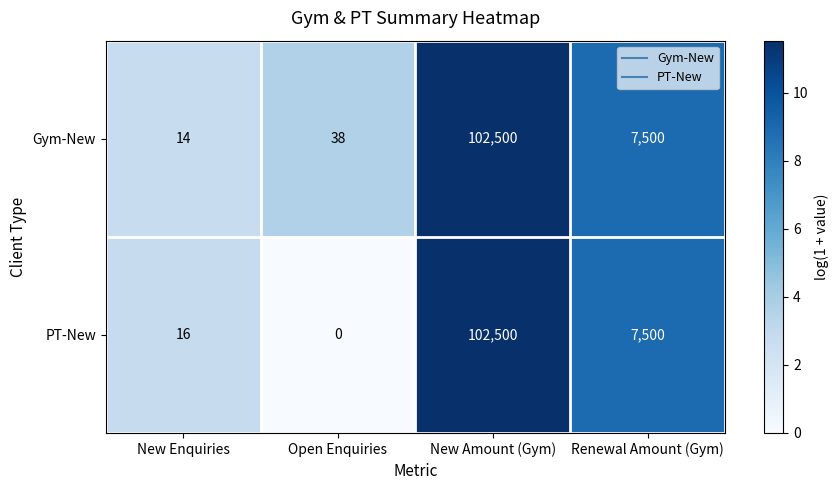

Which label corresponds to the smallest value in the chart?

Open Enquiries